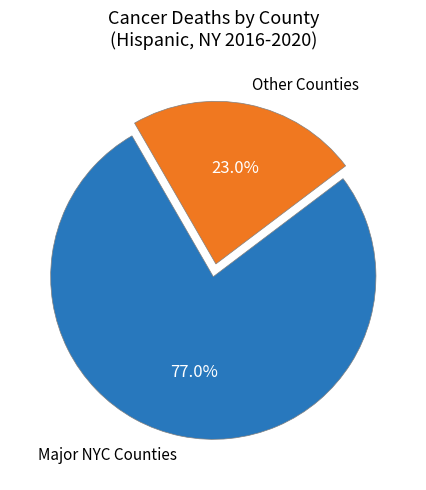

Which slice is the largest?

Major NYC Counties